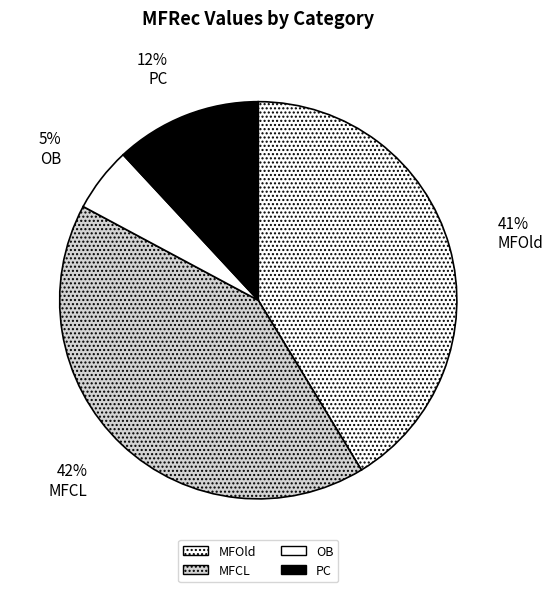

Which category has the biggest portion of the pie?

MFCL